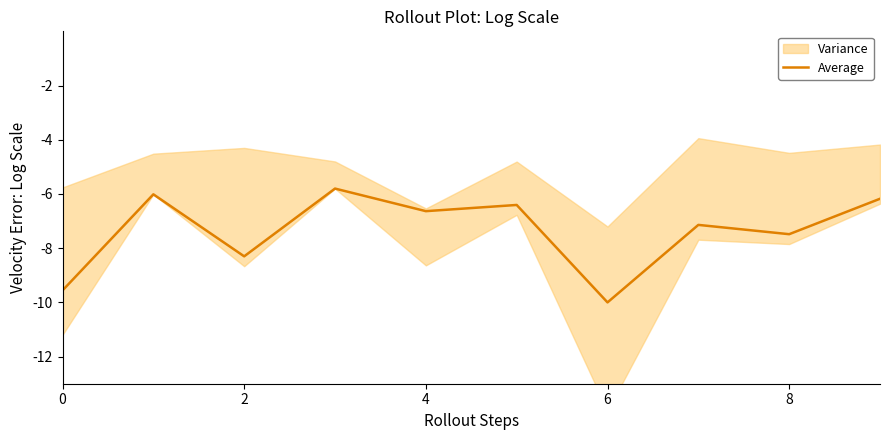

At which label does Average reach its minimum?

6